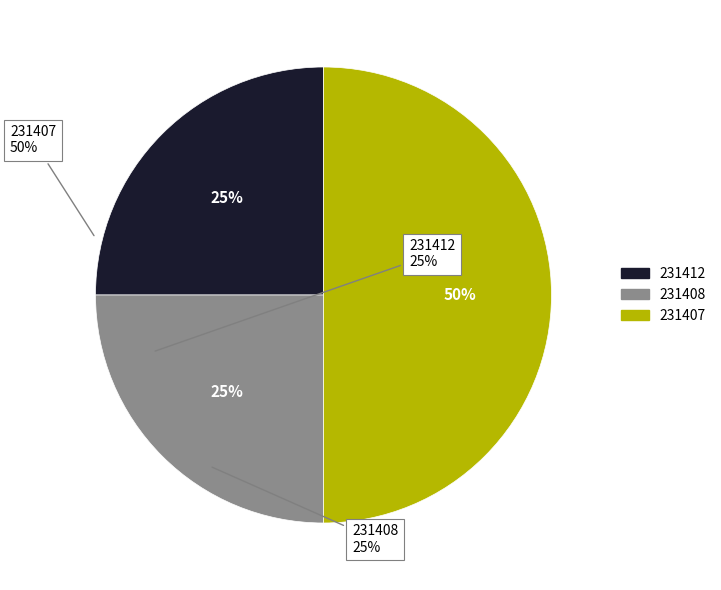

To the nearest percent, what is the difference between the 231407 and 231412 slice percentages?

25%